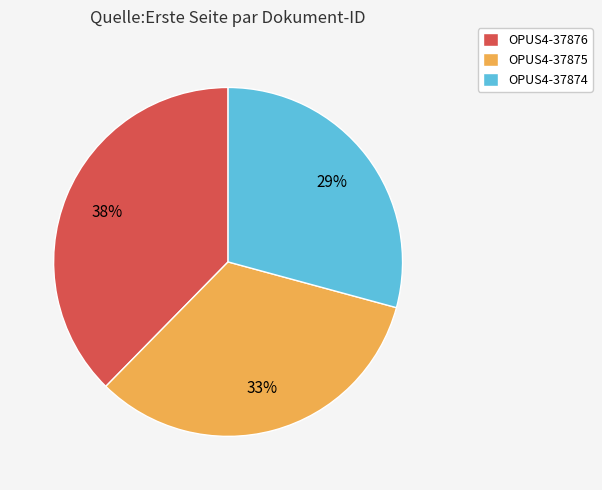

Is it true that OPUS4-37874 is 29% of the pie?

True